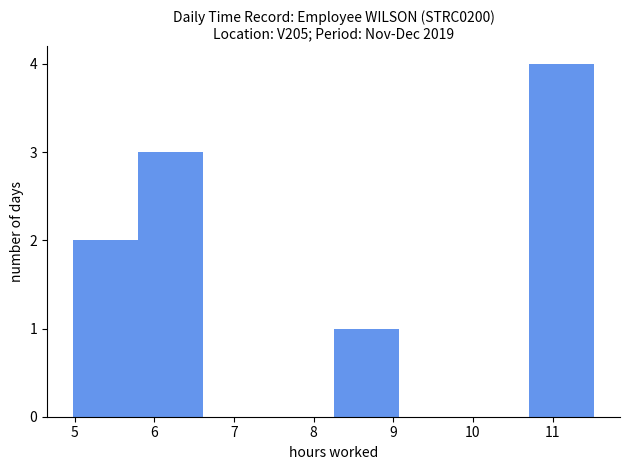

Which range on the x-axis has the tallest bar?

10.7 to 11.5